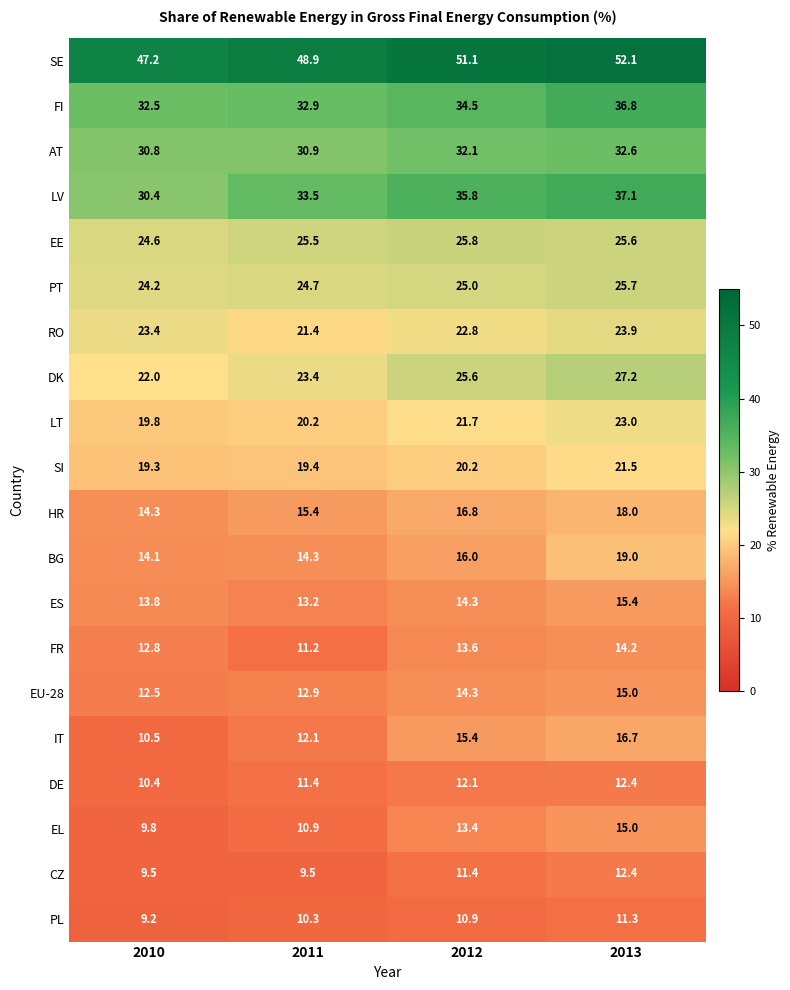

Read the DK value at 2013.

27.2